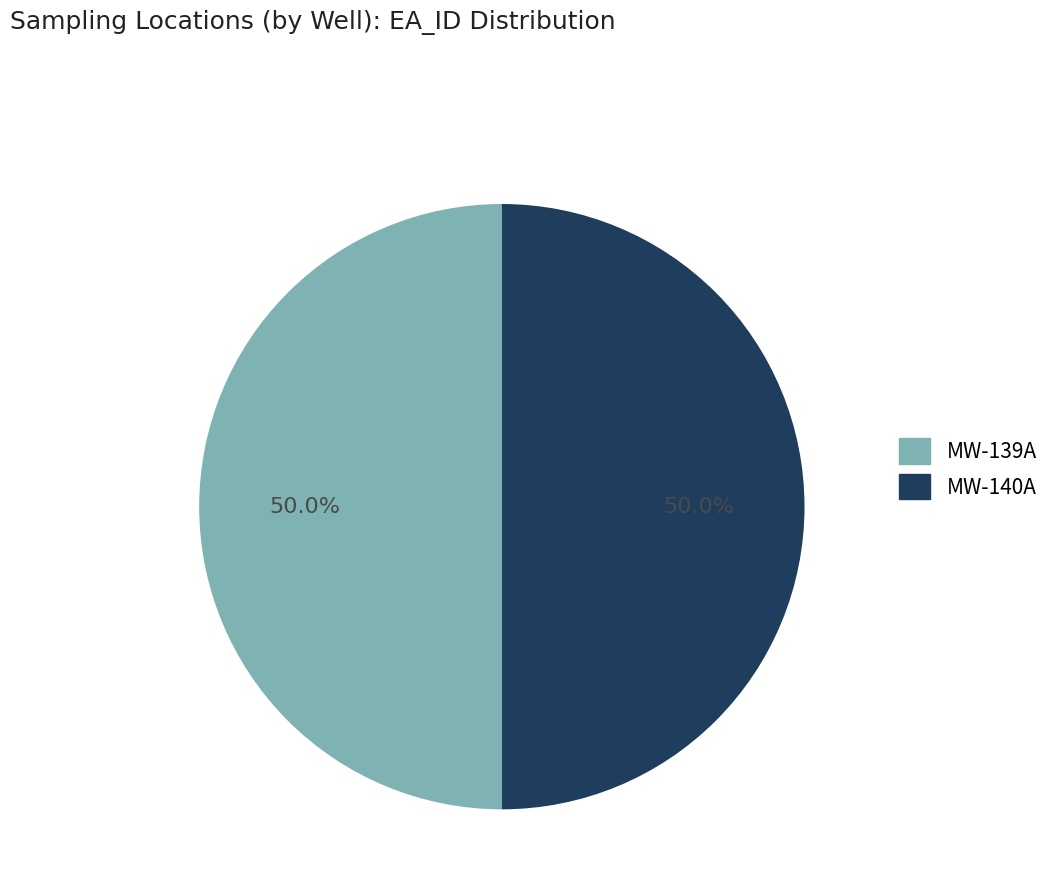

What is the ratio of the value at MW-140A to the value at MW-139A?

1.0